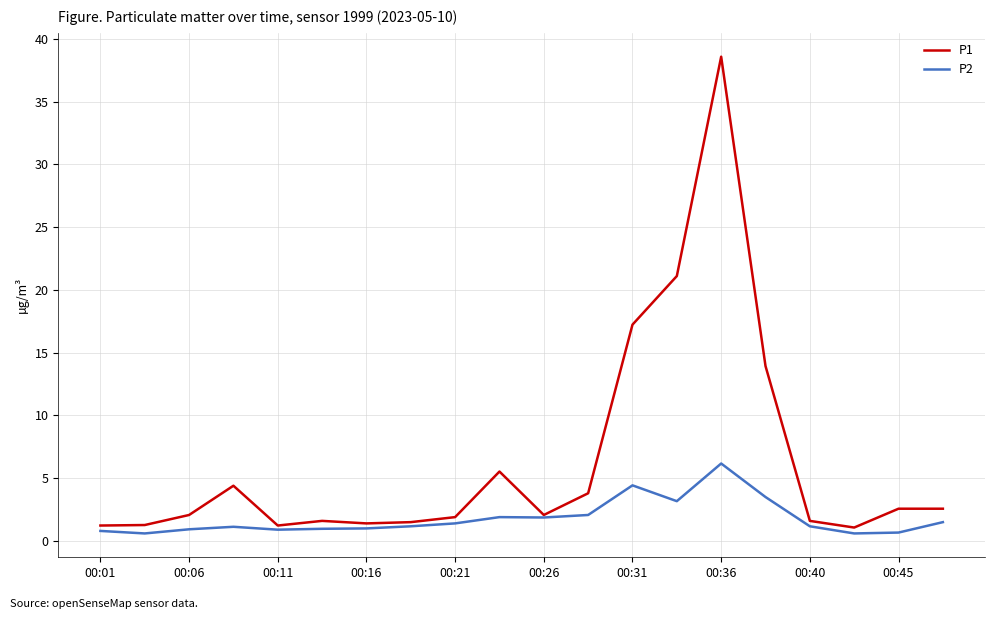

What is the maximum value shown in the chart?

38.6